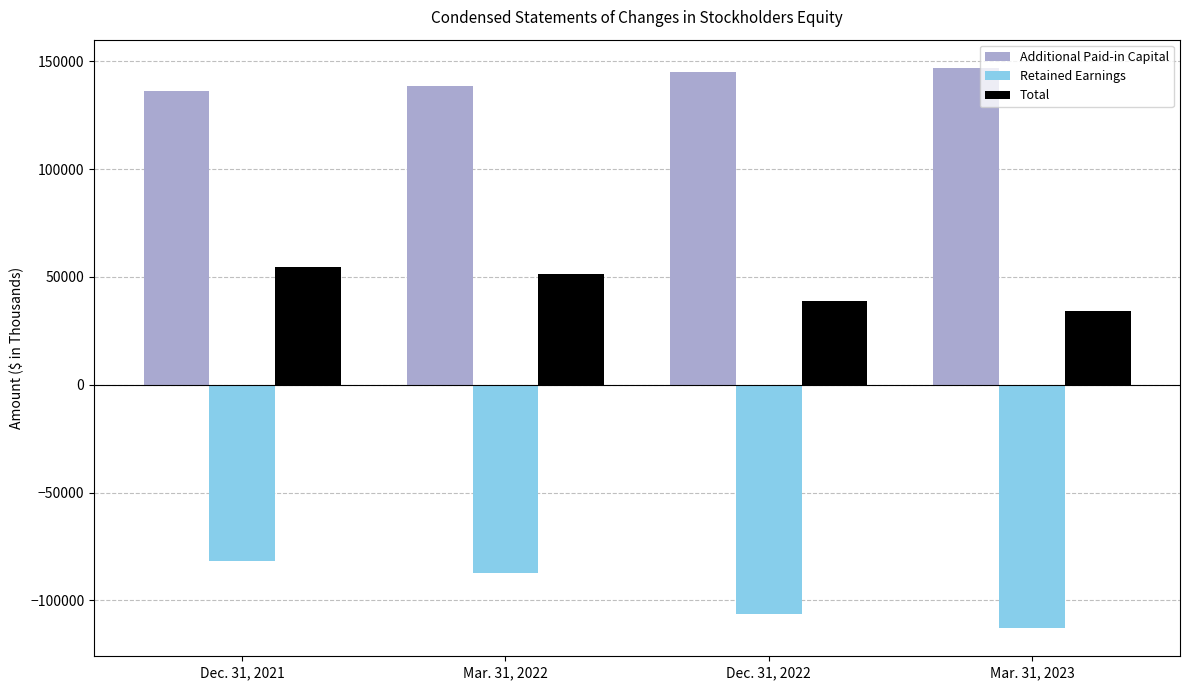

Reading right to left, extract all data points from this chart.

Additional Paid-in Capital: 147041	145249	138498	136255
Retained Earnings: -112912	-106520	-87181	-81851
Total: 34129	38729	51317	54404